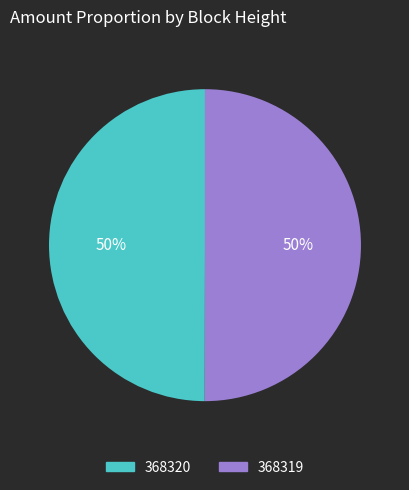

The 368320 slice represents 35% of the pie. True or false?

False